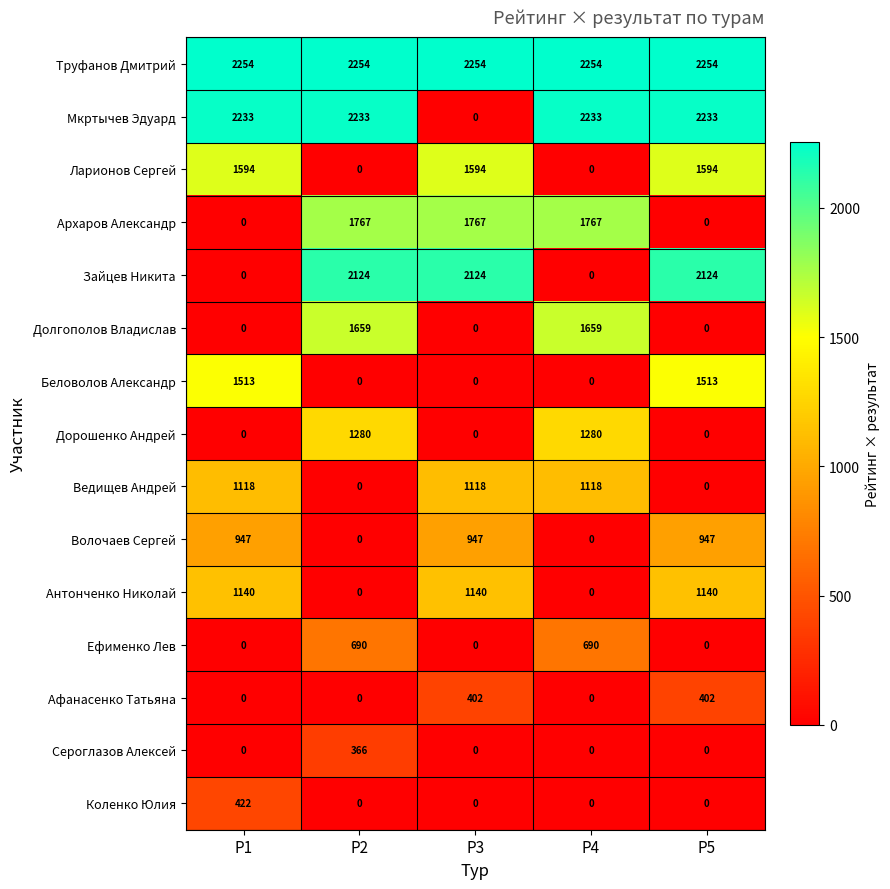

What is the difference between the maximum and second lowest values in the Беловолов Александр series?

1513